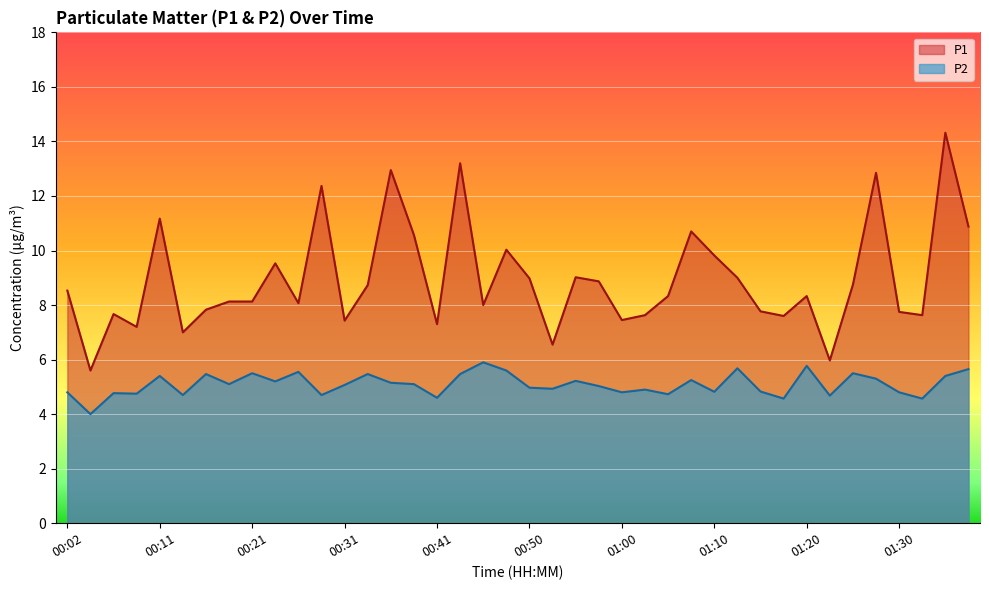

True or false: P2 and P1 intersect in this chart.

False